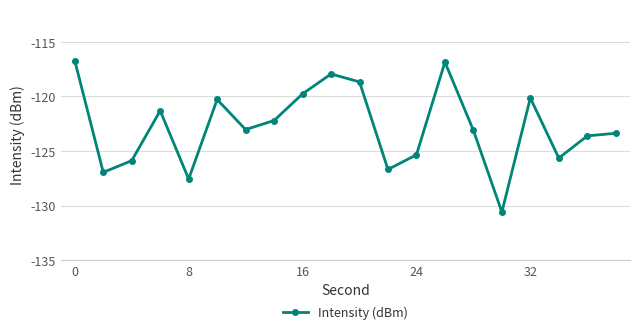

How many interior local valleys (lower than both neighbors) does the data have?

6